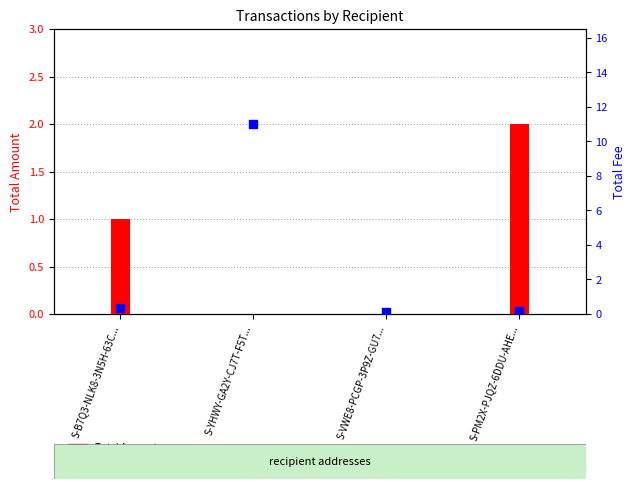

Which series reaches the minimum Y coordinate?

Total Amount